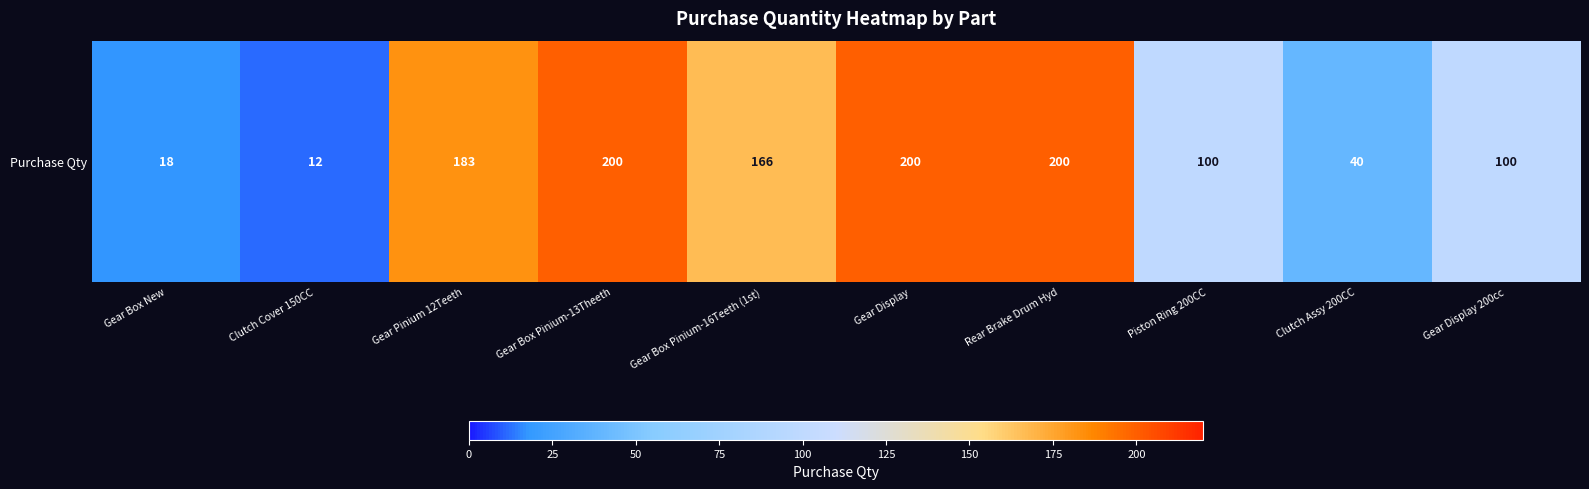

Reading left to right, what are all the values shown in this chart?

18	12	183	200	166	200	200	100	40	100